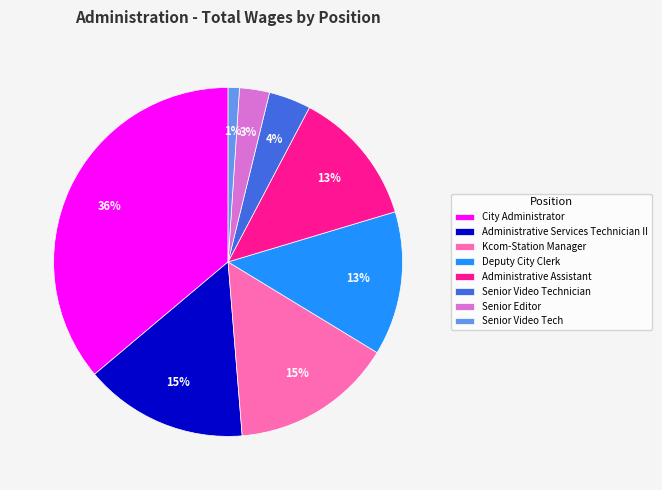

The Deputy City Clerk slice represents 13% of the pie. True or false?

True